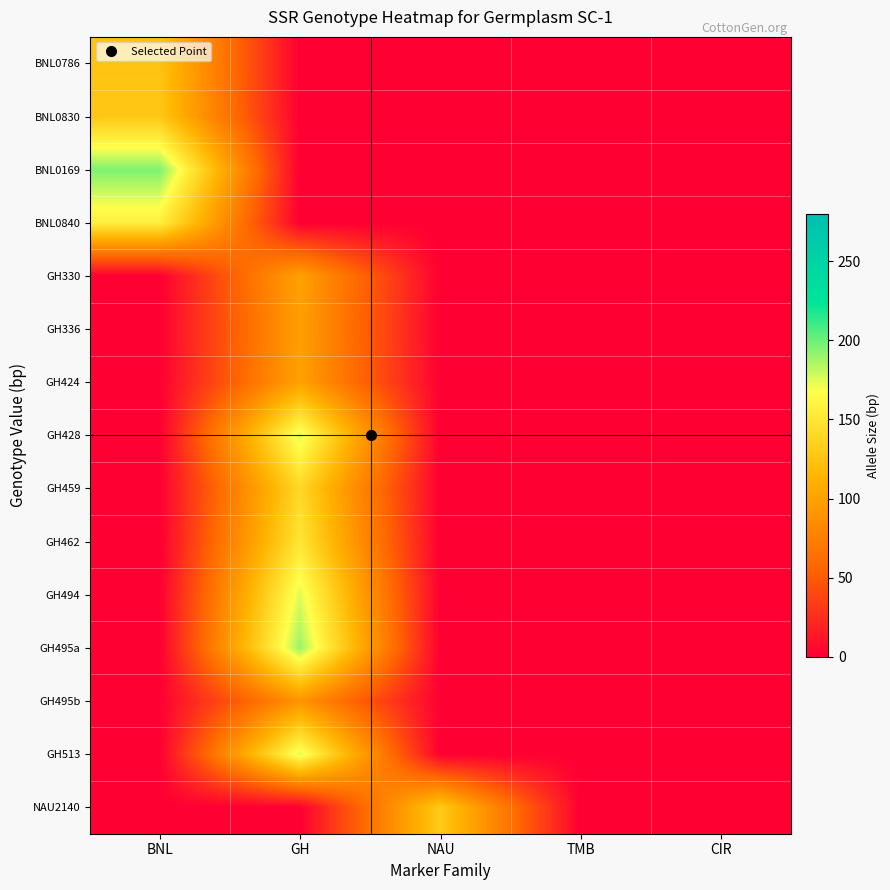

At which category is the sum across all series the highest?

GH